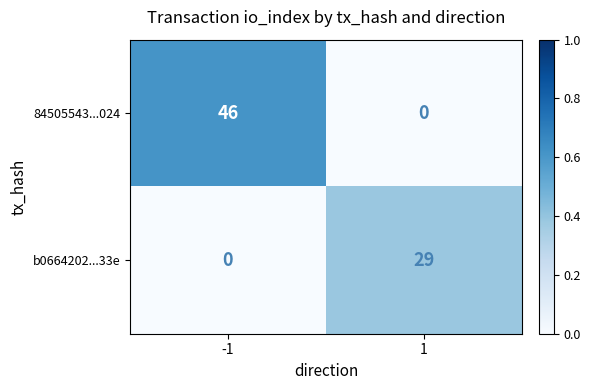

Is it true that b0664202...33e equals -13 at -1?

False